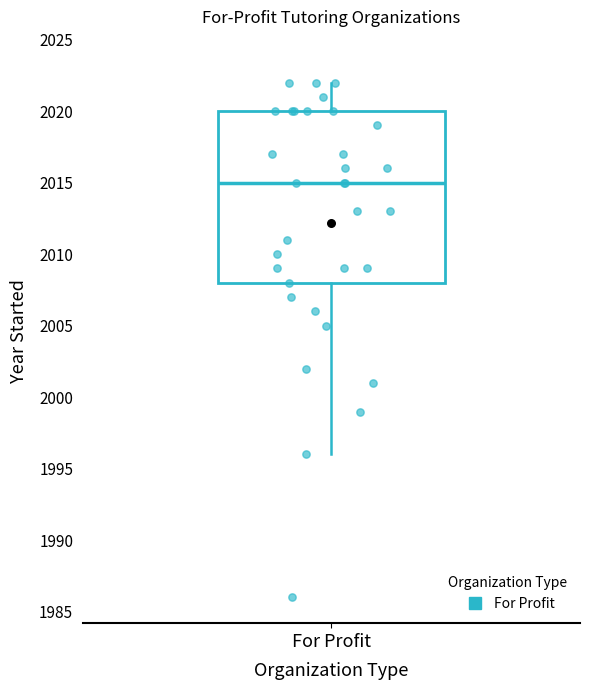

Where does the lower whisker of the box for For Profit end on the y-axis? The values are not printed on the chart, so give them approximately, as read against the axis.

1996